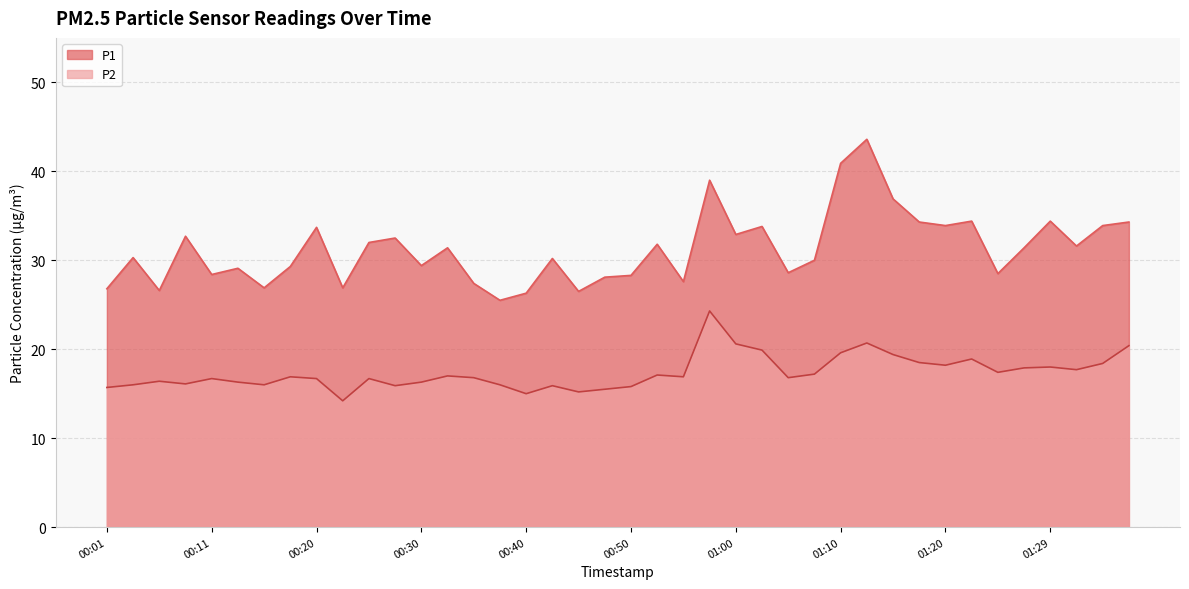

What is the maximum value shown in the chart?

43.6